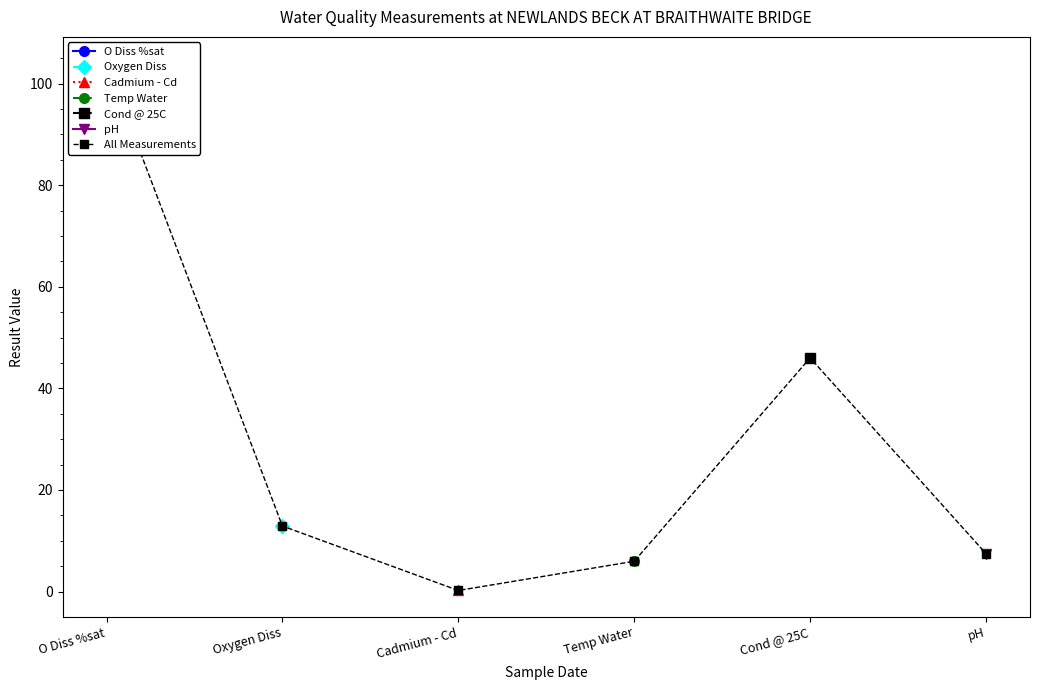

List the labels in order of value, largest first.

O Diss %sat, Cond @ 25C, Oxygen Diss, pH, Temp Water, Cadmium - Cd